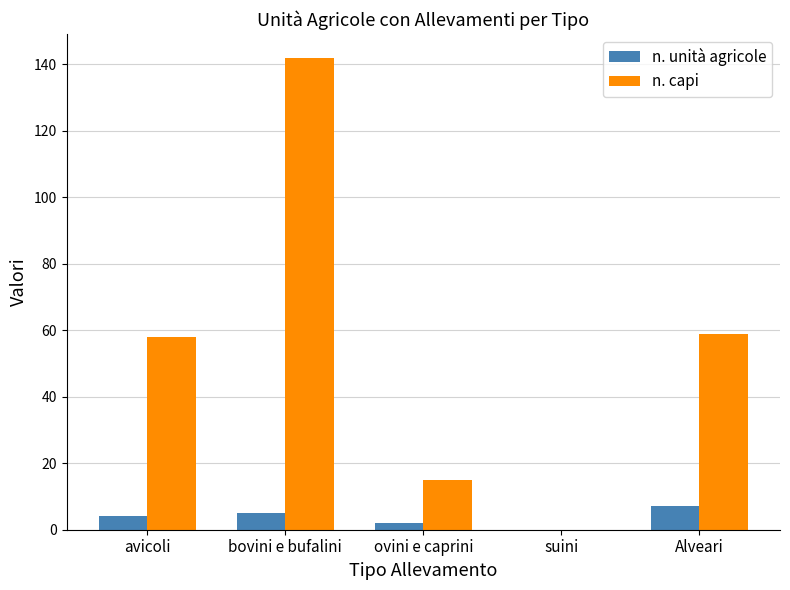

The value of n. capi at ovini e caprini is 15. True or false?

True